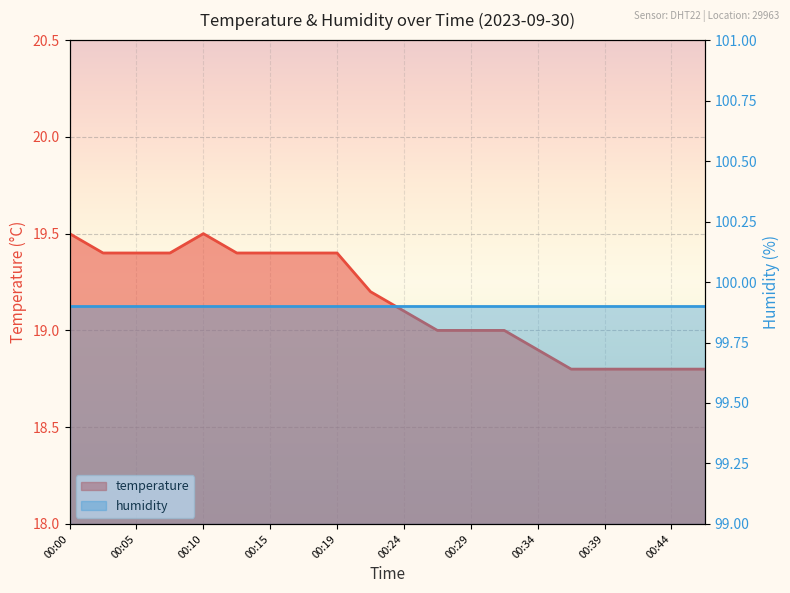

Reading left to right, extract all data points from this chart.

19.5	19.4	19.4	19.4	19.5	19.4	19.4	19.4	19.4	19.2	19.1	19.0	19.0	19.0	18.9	18.8	18.8	18.8	18.8	18.8